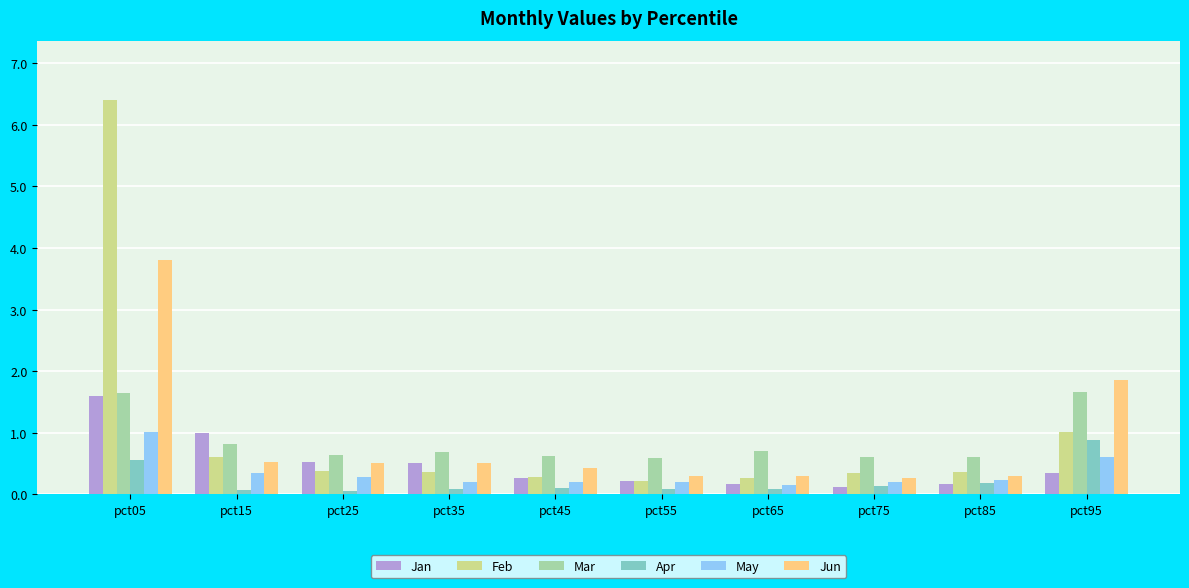

What is the average value of the May series?

0.3